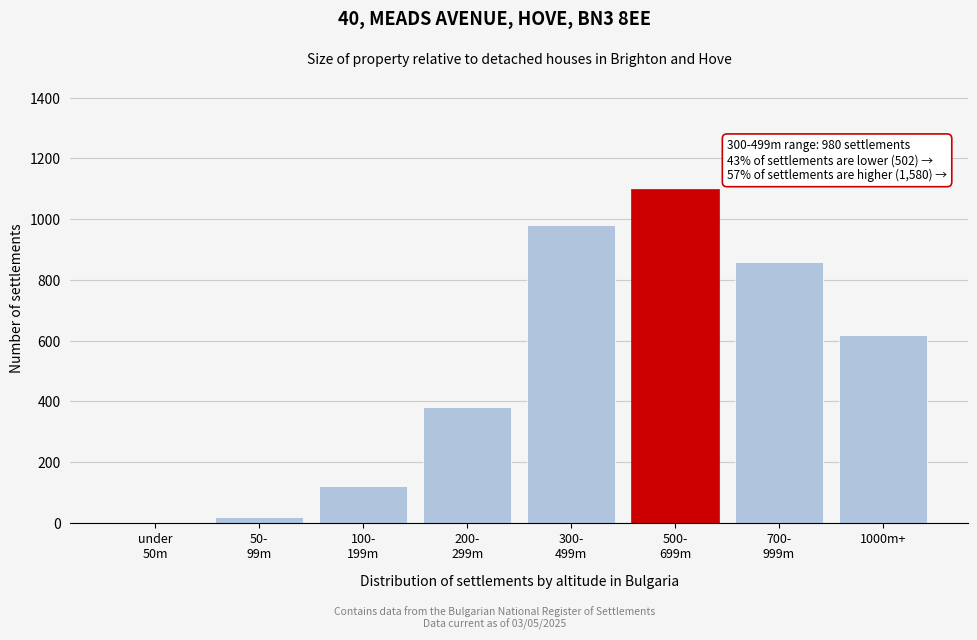

What is the sum of all values?

4082